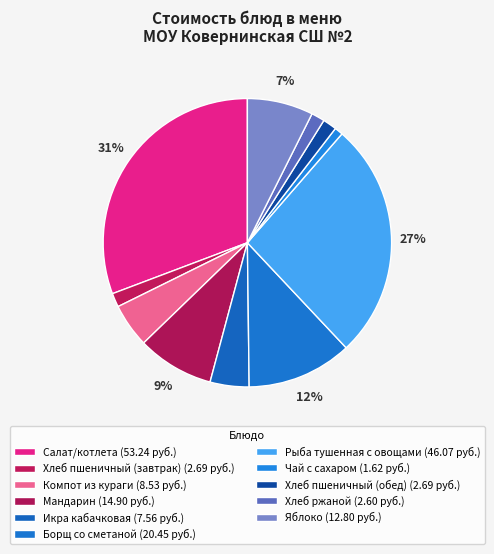

What percentage is the Рыба тушенная с овощами slice, to the nearest percent?

27%